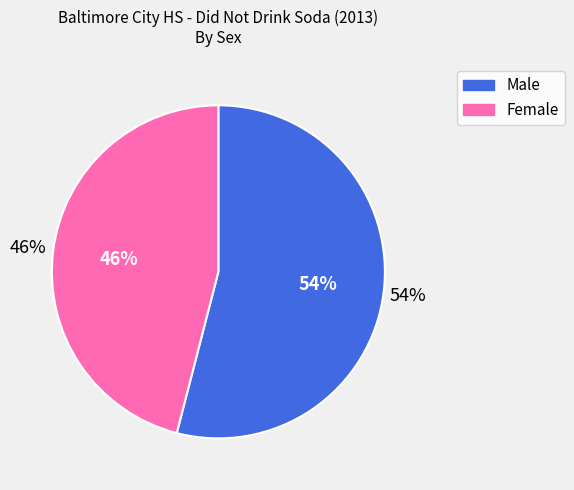

The Male slice represents 42% of the pie. True or false?

False